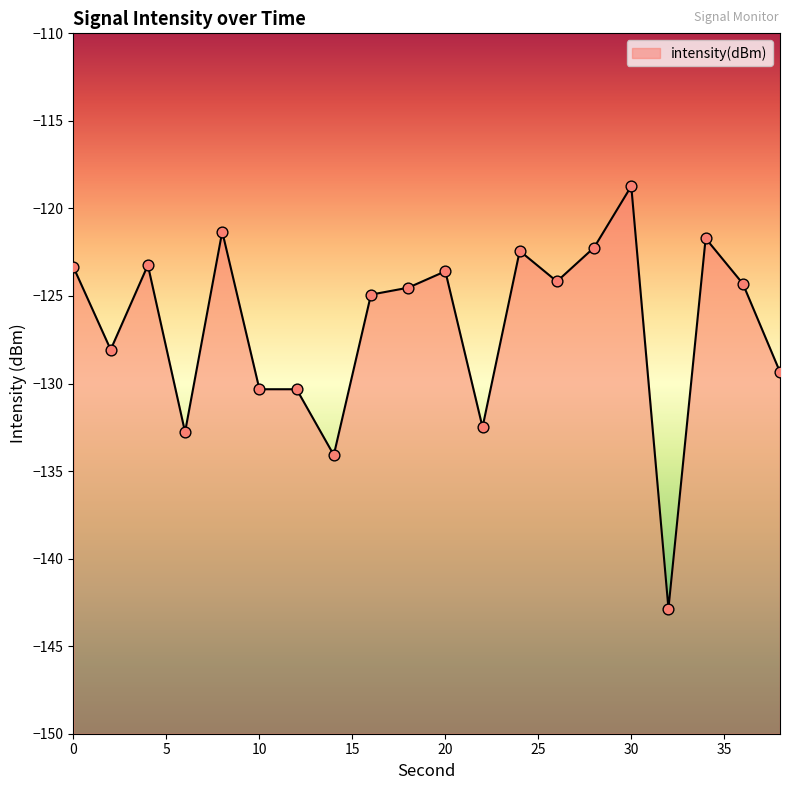

Between 28 and 16, which is larger?

28